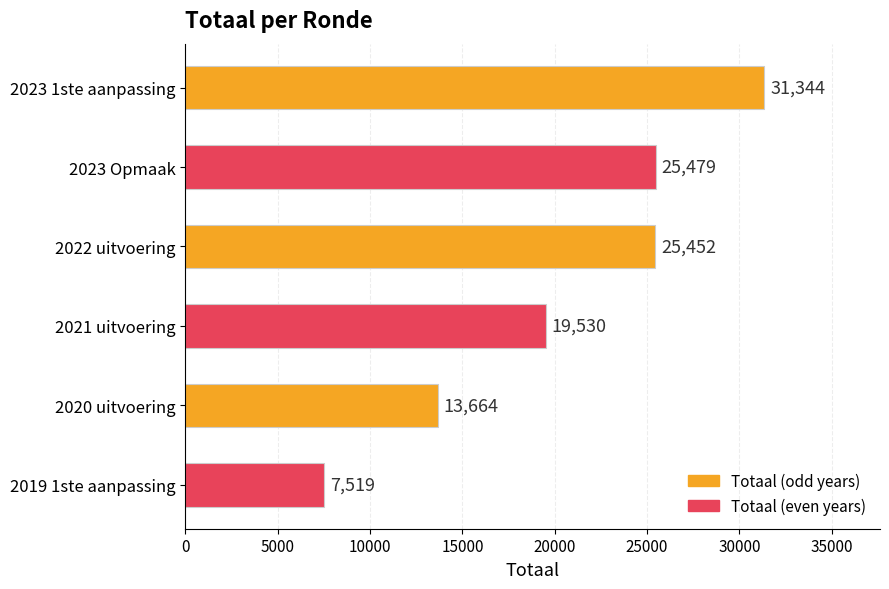

Which has a higher value, 2023 1ste aanpassing or 2020 uitvoering?

2023 1ste aanpassing